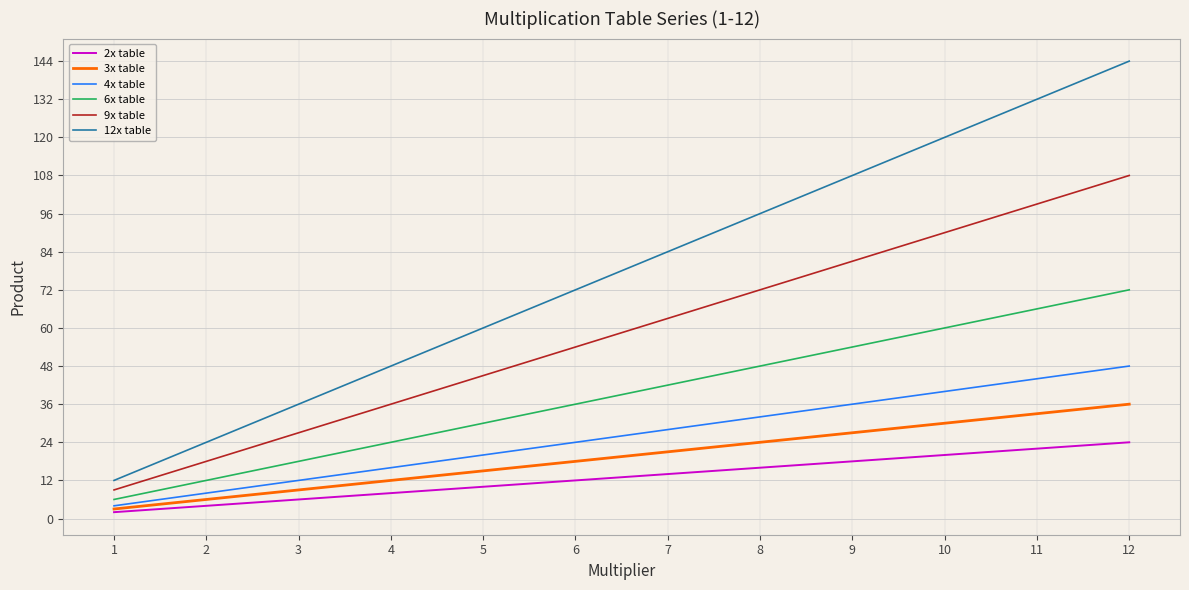

True or false: 6x table and 2x table intersect in this chart.

False